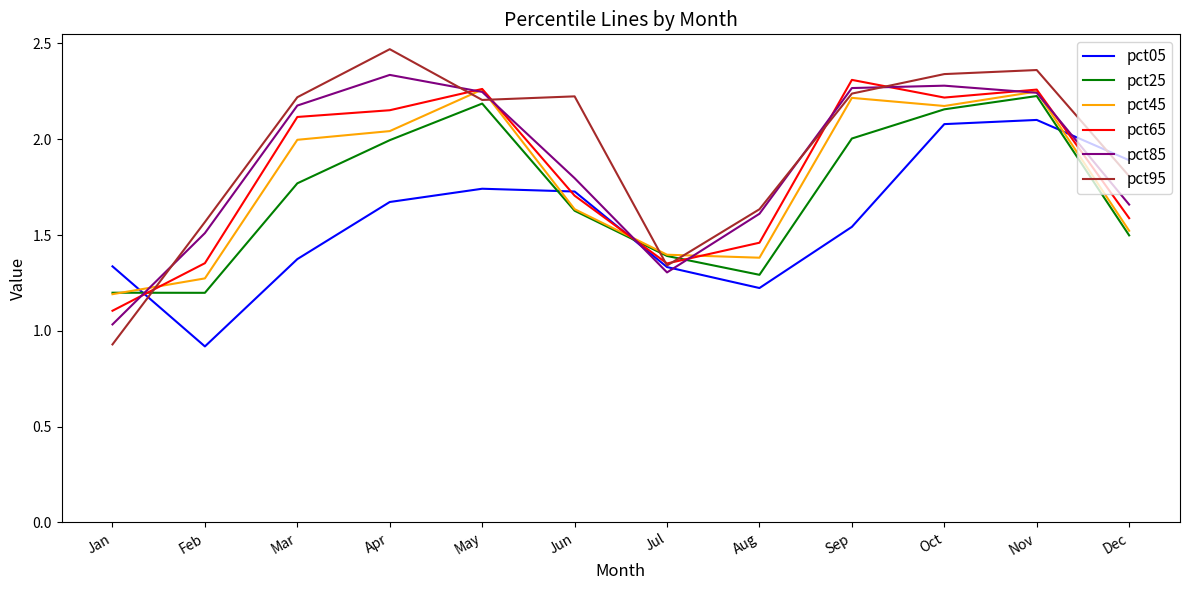

Where is pct45 nearest to the value 1?

Jan